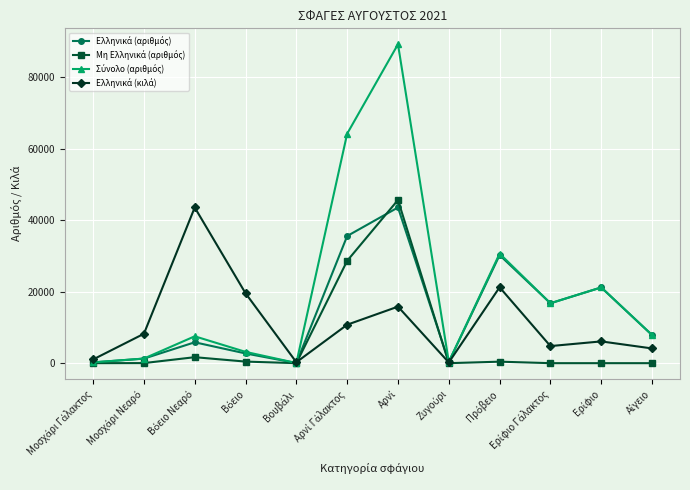

At which label does Μη Ελληνικά (αριθμός) first exceed 22?

Βόειο Νεαρό